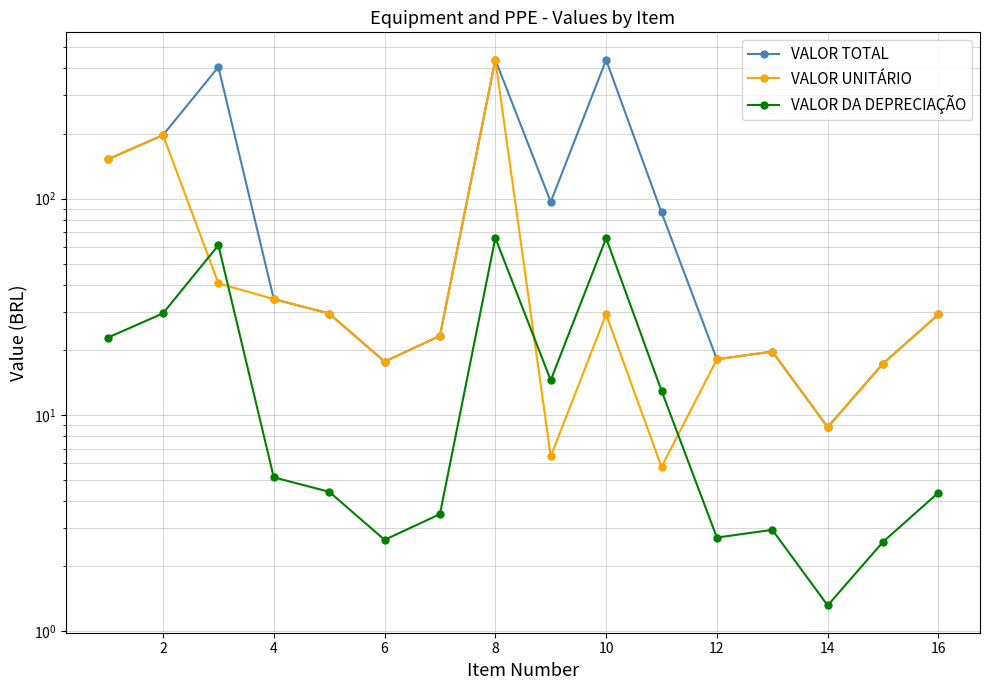

How many lines are shown in the chart?

3